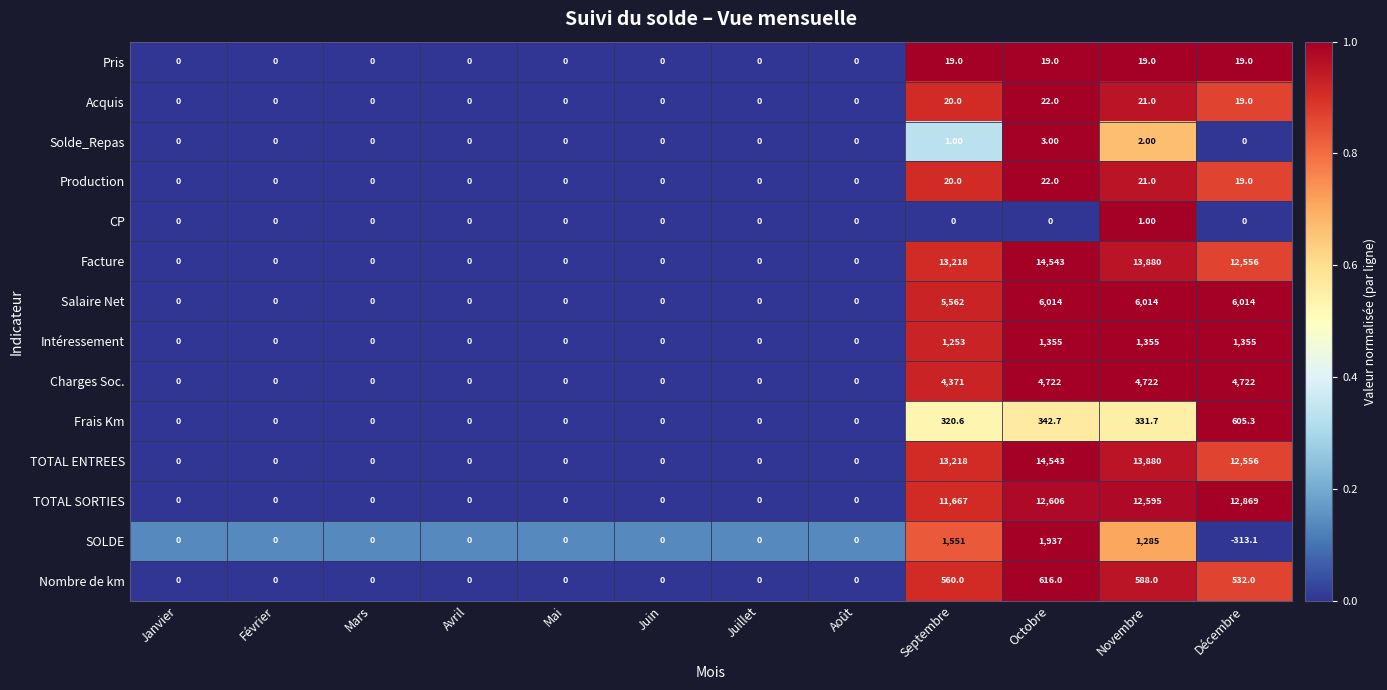

How many data points in Charges Soc. are above 0?

4